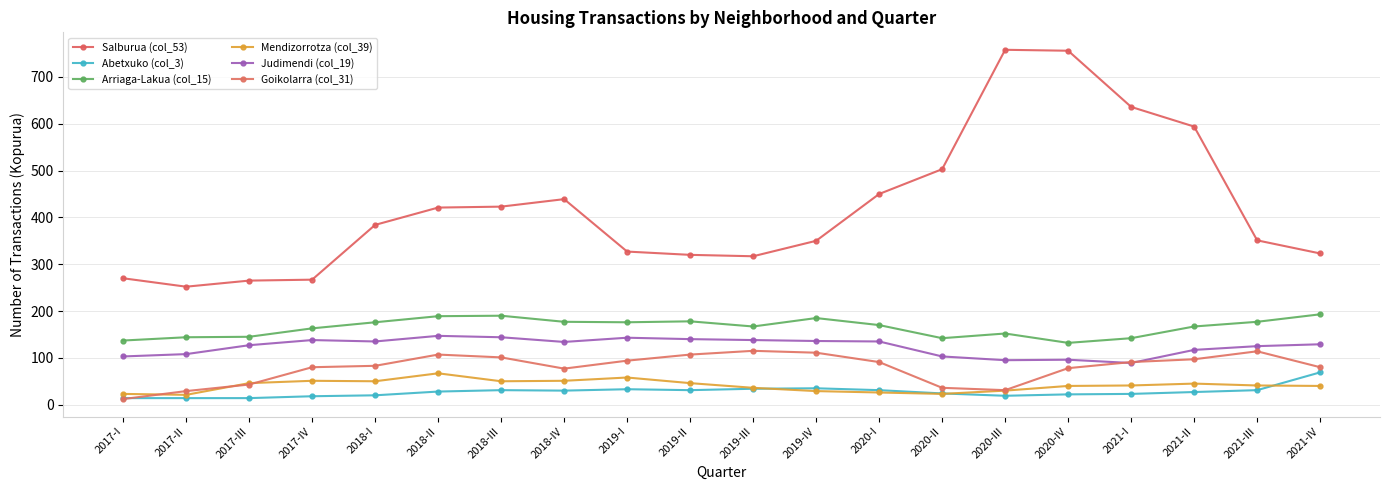

What is the difference between the maximum and minimum values in the Goikolarra (col_31) series?

103